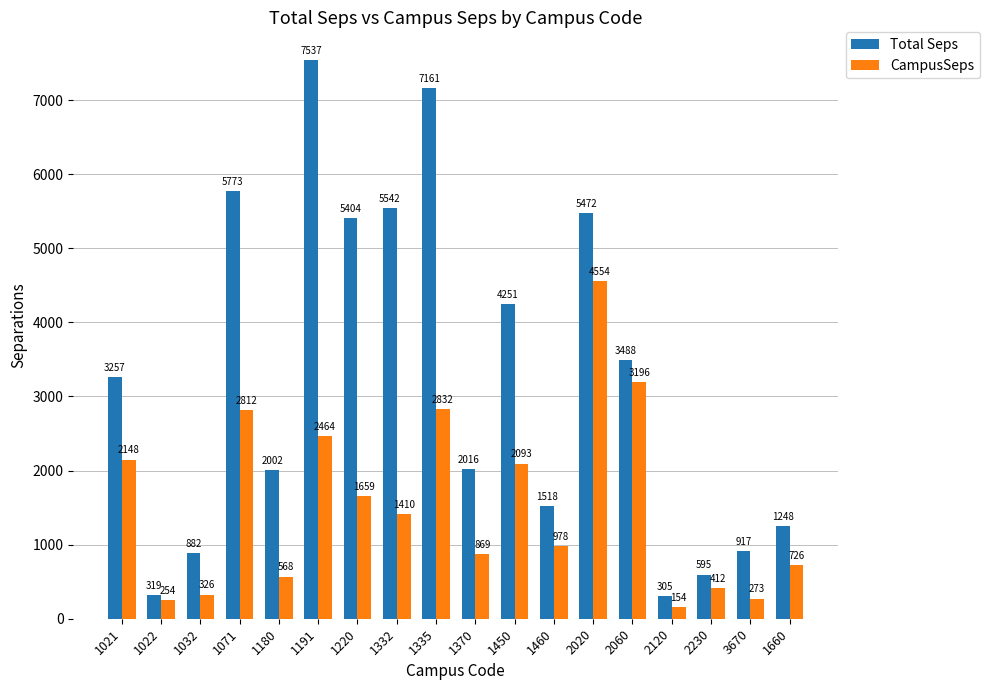

How many bars are there in total?

36